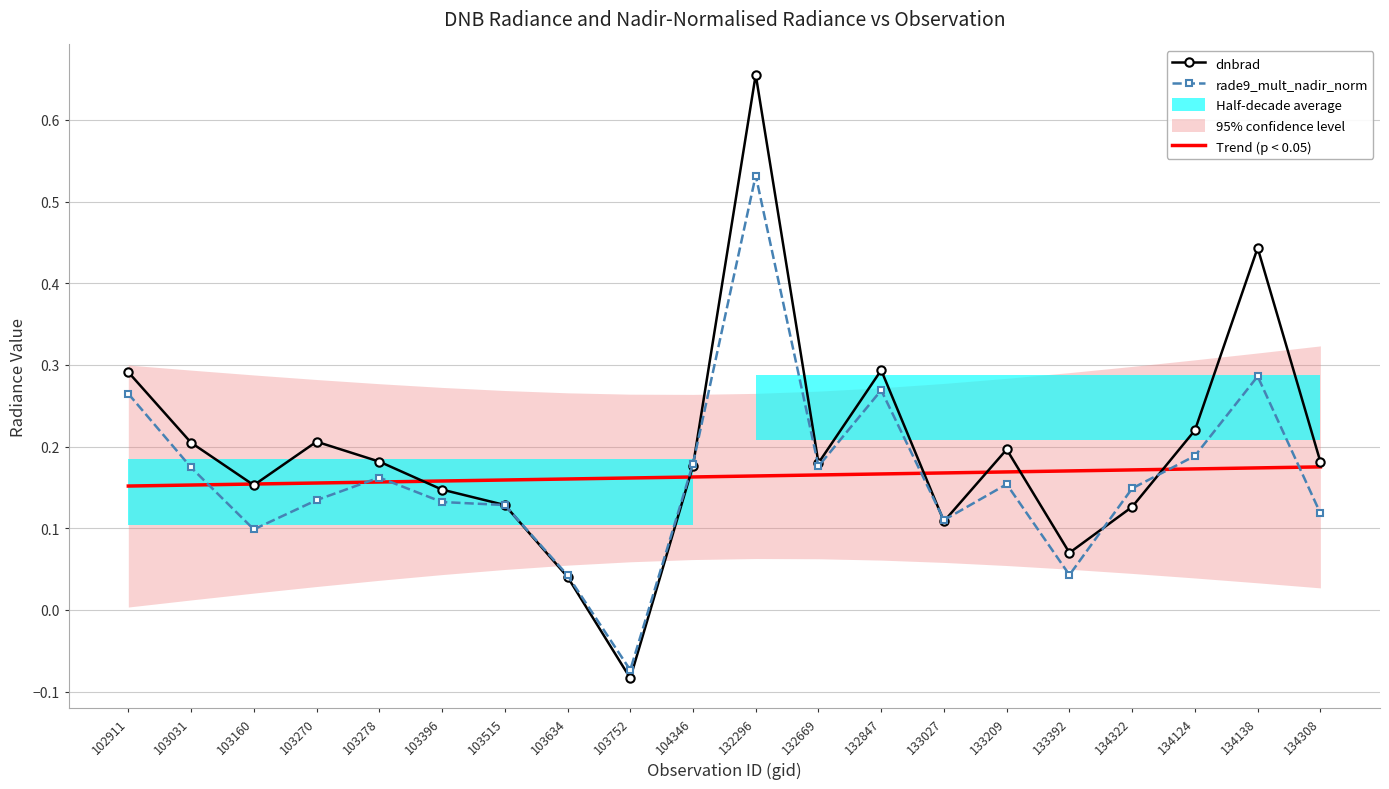

What is the highest value of the Trend (p < 0.05) series?

0.2